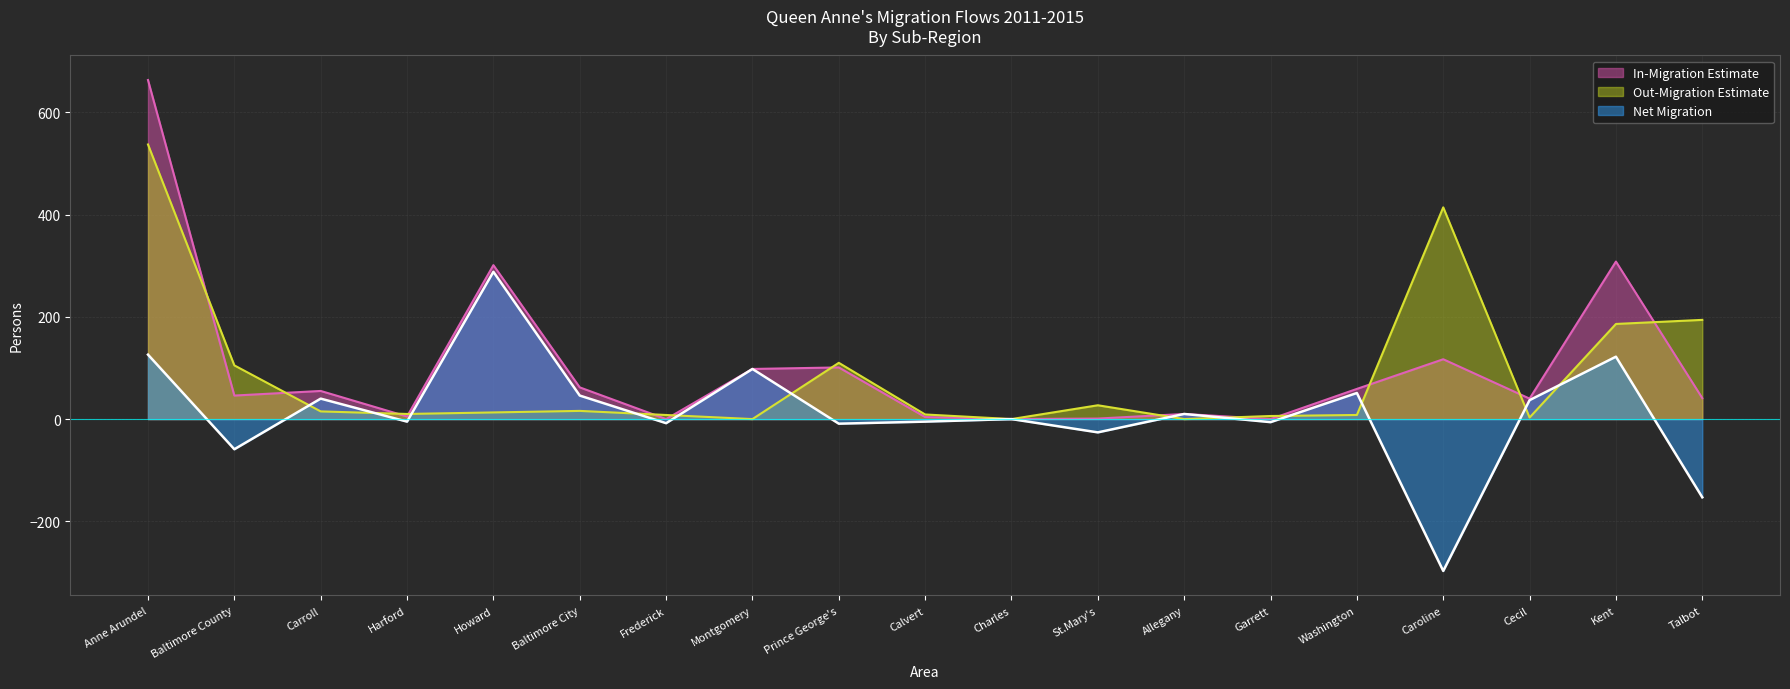

Which series changed the most between Charles and Washington?

In-Migration Estimate